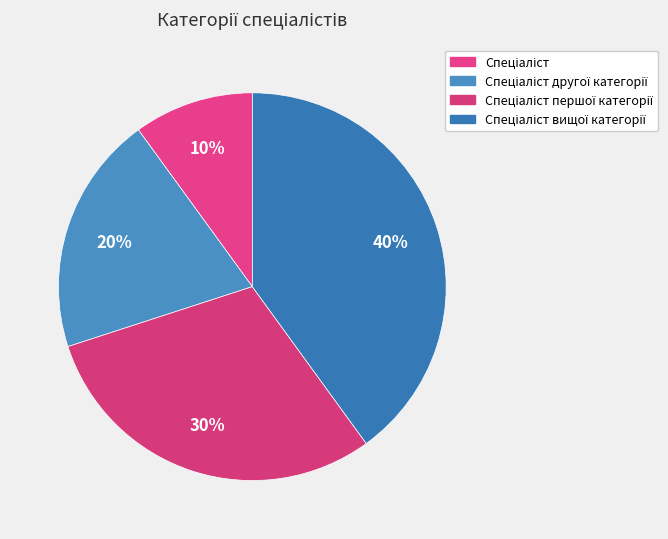

What portion of the pie excludes Спеціаліст?

90.0%